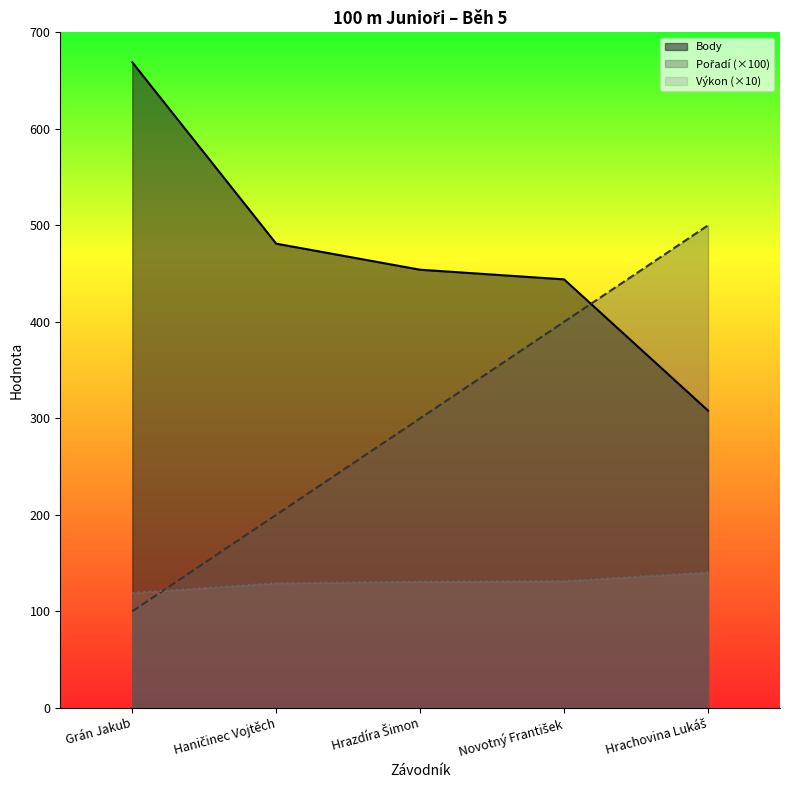

Count the number of data series in this chart.

3